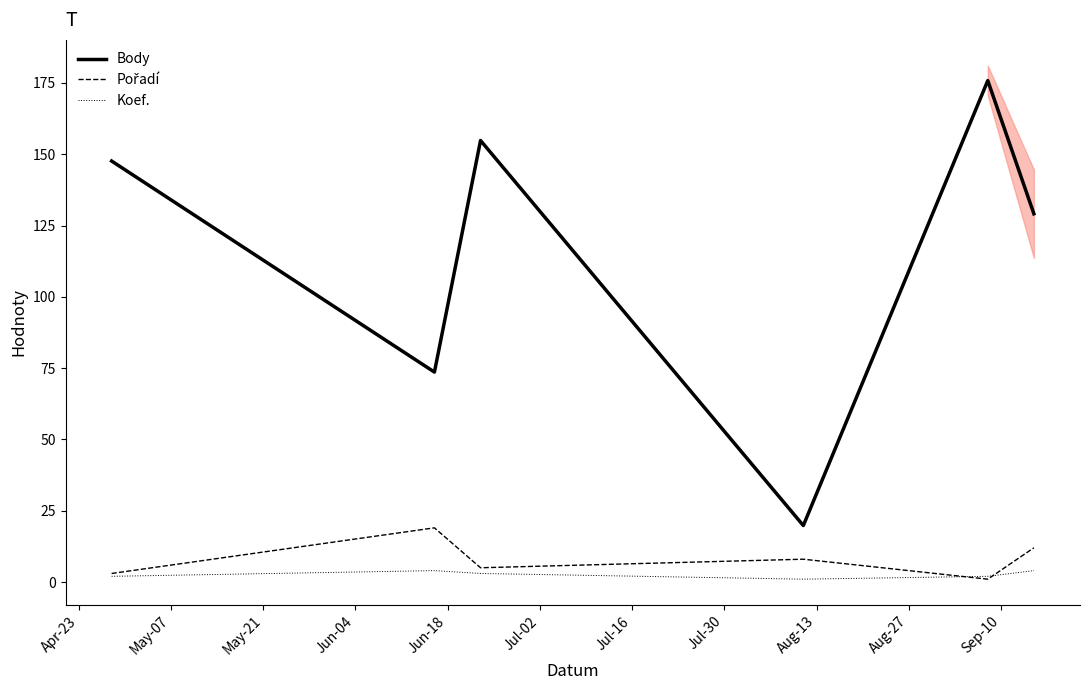

What is the maximum value for Body?

175.8